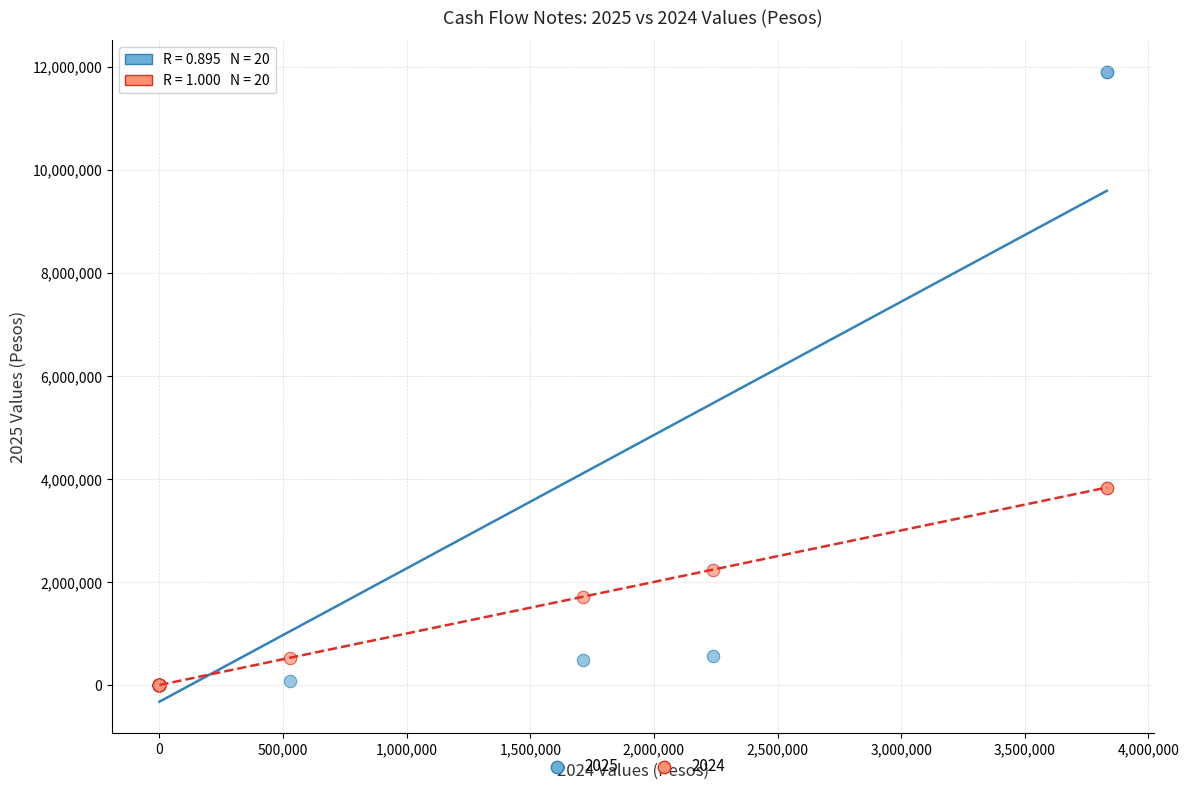

What are all the series names shown in the legend?

2025, 2024